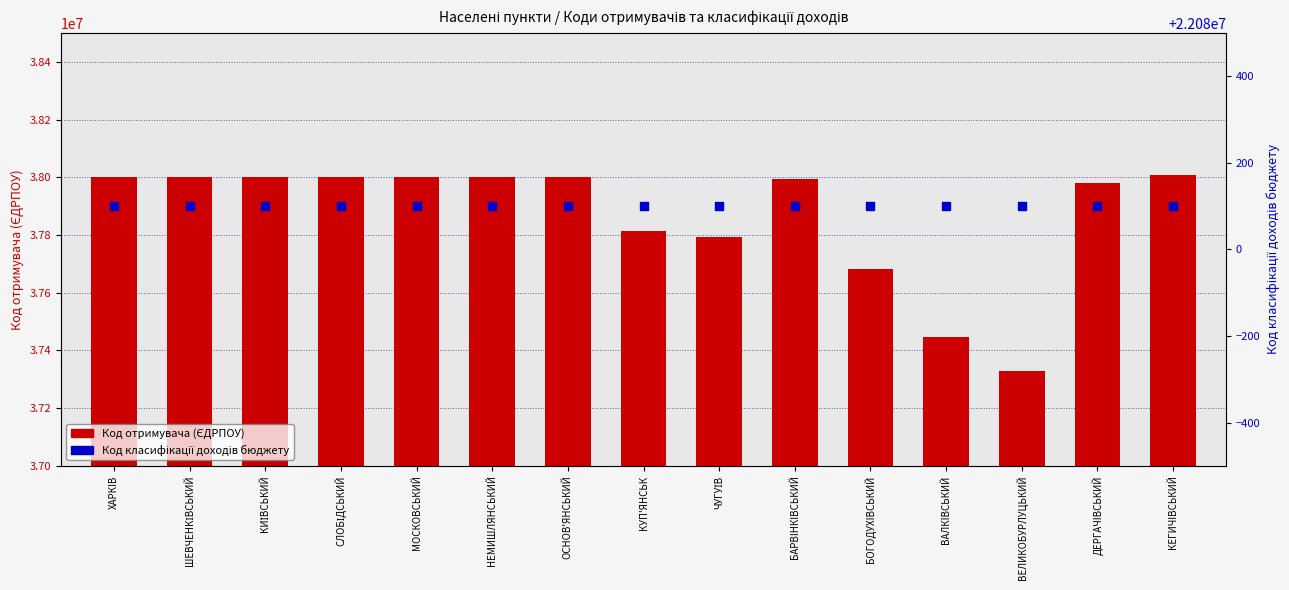

Which series contains the lowest Y value?

Код класифікації доходів бюджету